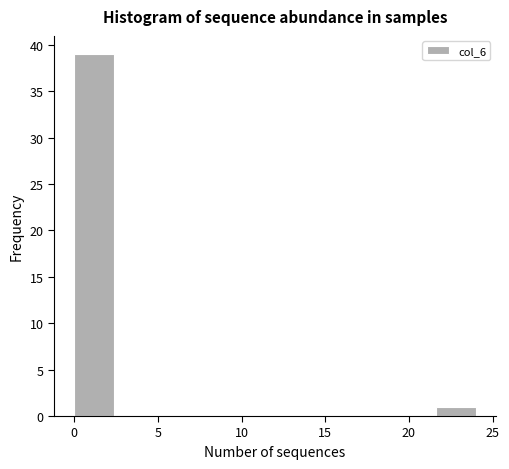

Reading left to right, transcribe this chart: for each bar, give the range it covers on the x-axis and its height. Neither the bar edges nor the heights are printed on the chart, so give them approximately, as read against the axes.

0.0 to 2.4: 39
2.4 to 4.8: 0
4.8 to 7.2: 0
7.2 to 9.6: 0
9.6 to 12.0: 0
12.0 to 14.4: 0
14.4 to 16.8: 0
16.8 to 19.2: 0
19.2 to 21.6: 0
21.6 to 24.0: 1